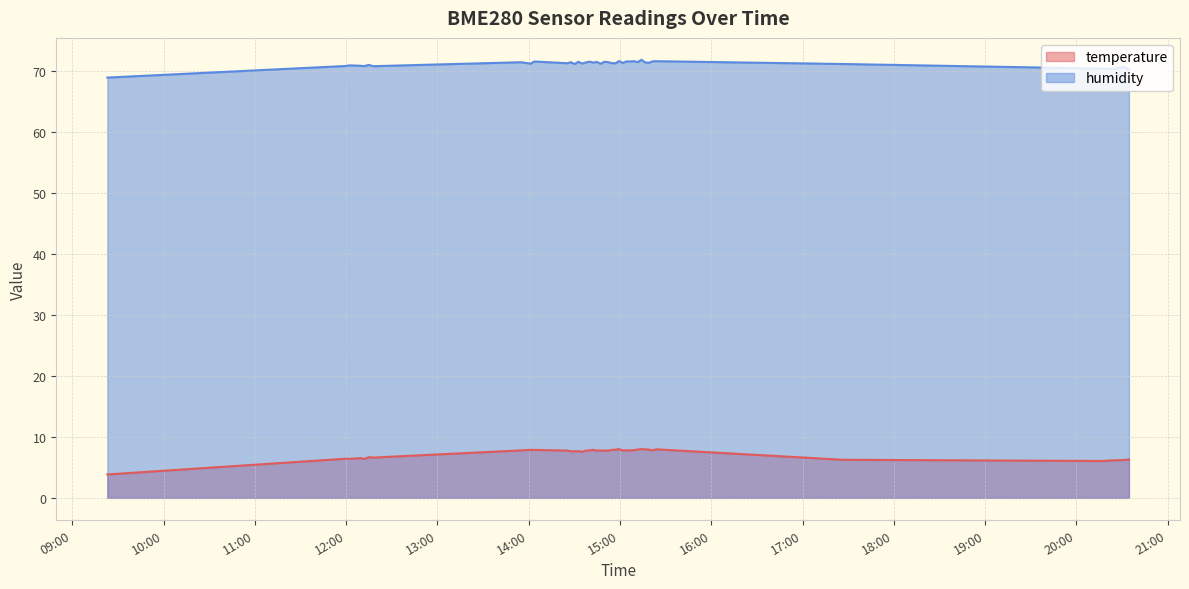

Which has a higher value, 2024-01-30T14:49:40 or 2024-01-30T15:21:23?

2024-01-30T15:21:23